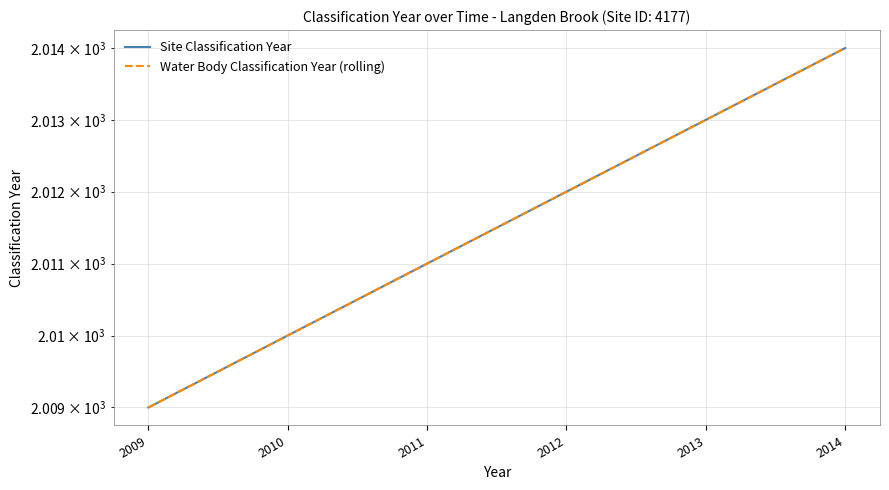

How many Site Classification Year values are between 2010 and 2013?

4